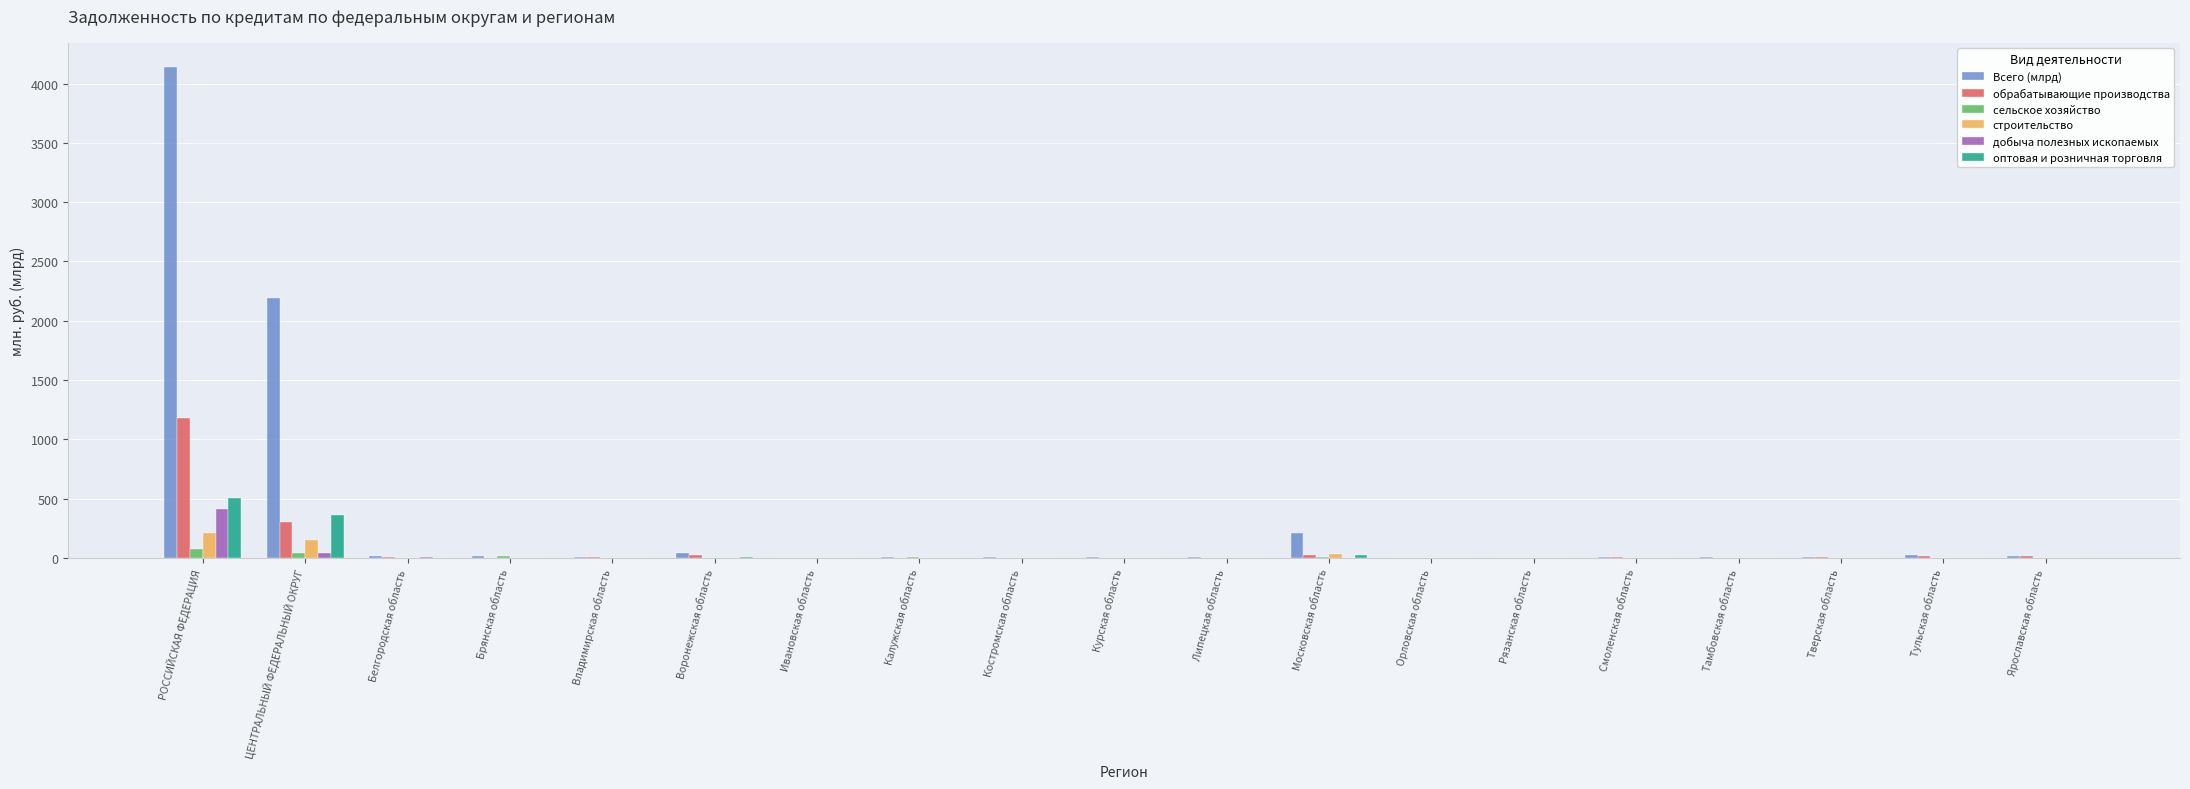

What is the sum of all добыча полезных ископаемых values?

462.8